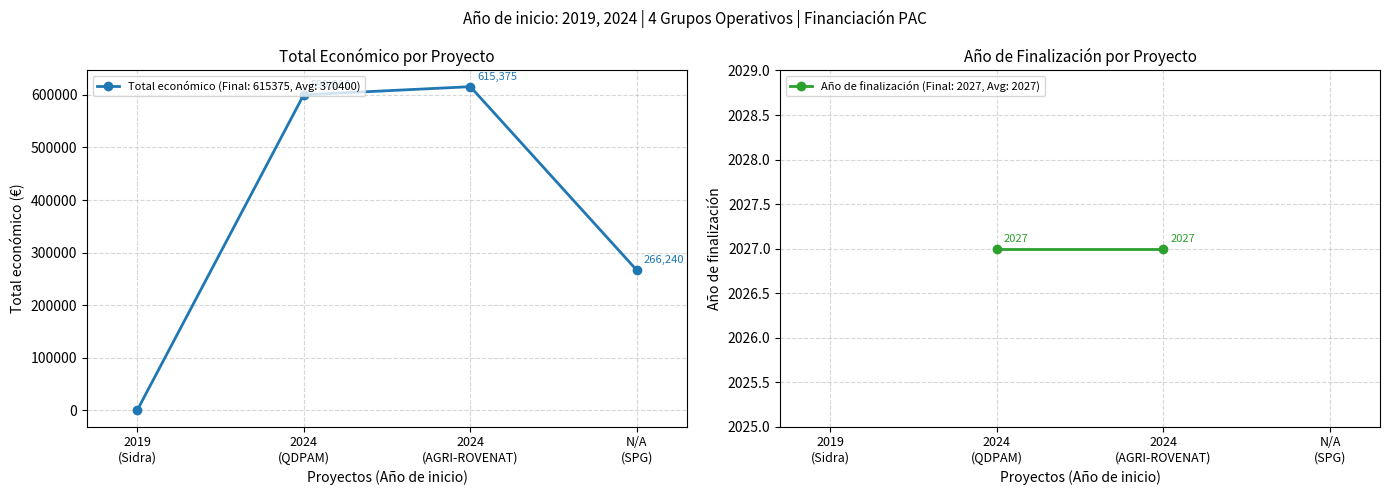

How many distinct data groups are displayed?

1